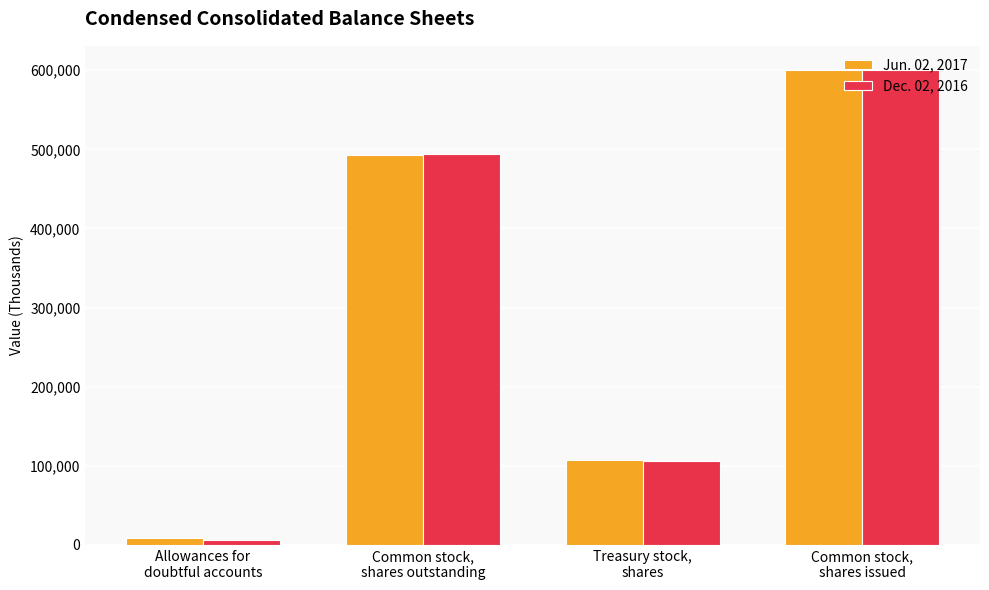

The value of Dec. 02, 2016 at Treasury stock,
shares is 106580. True or false?

True